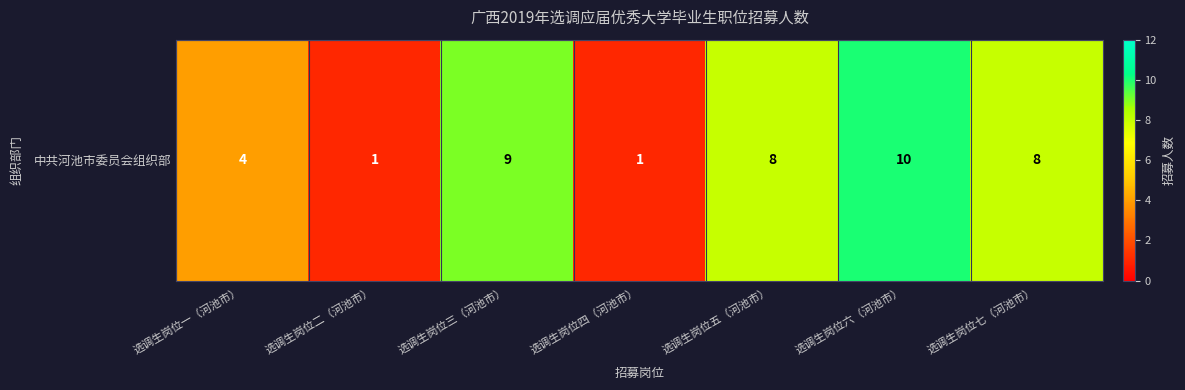

At which category does the chart reach its peak across all series?

选调生岗位六（河池市）